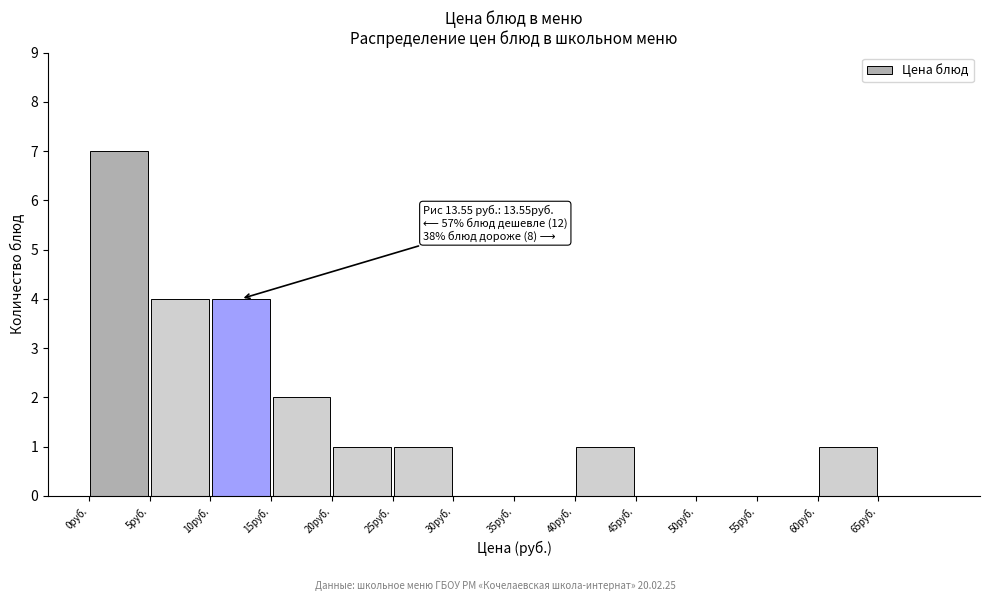

Which range on the x-axis has the tallest bar?

0 to 5